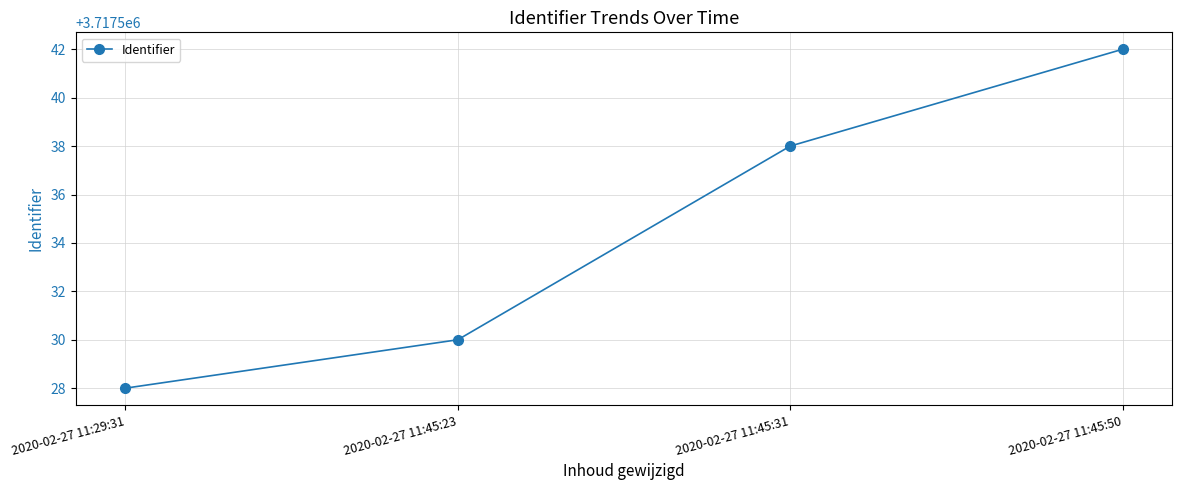

True or false: the data has more than 2 interior local peaks.

False